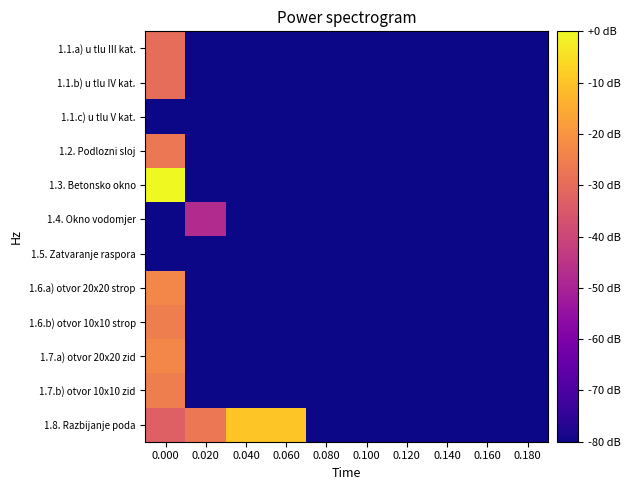

What is the total value across all series at 0.040?

-2111.9